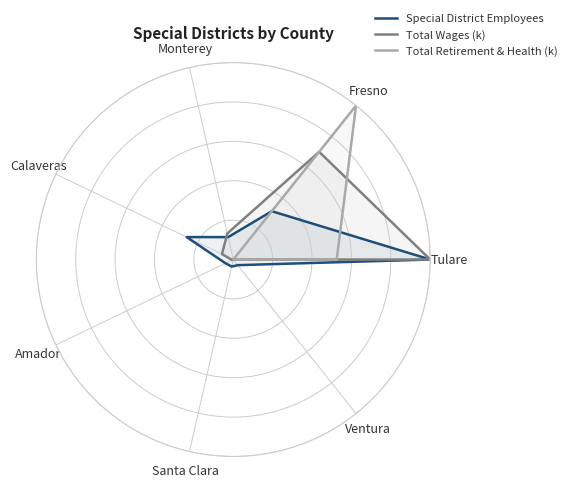

Where is the first local maximum for Total Retirement & Health (k)?

Fresno